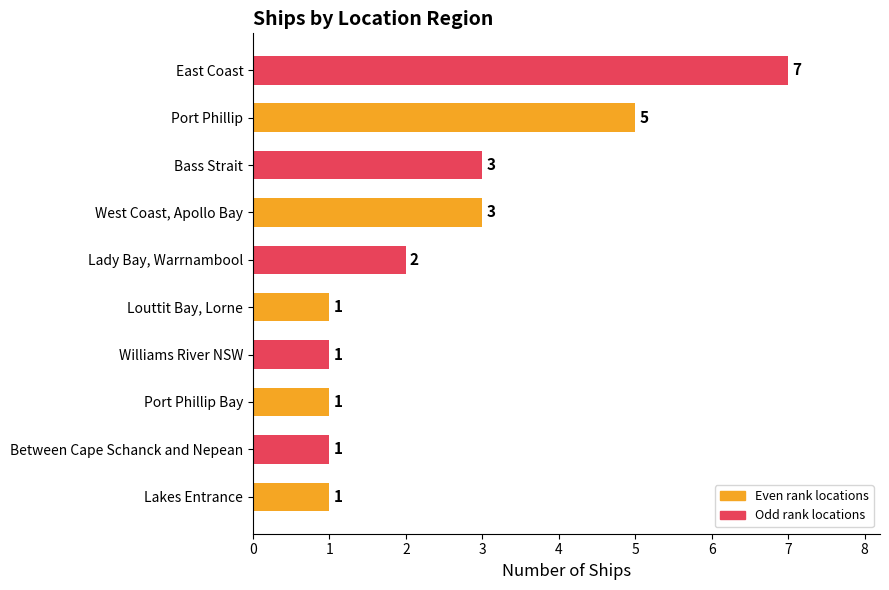

How many values are between 1 and 3?

8